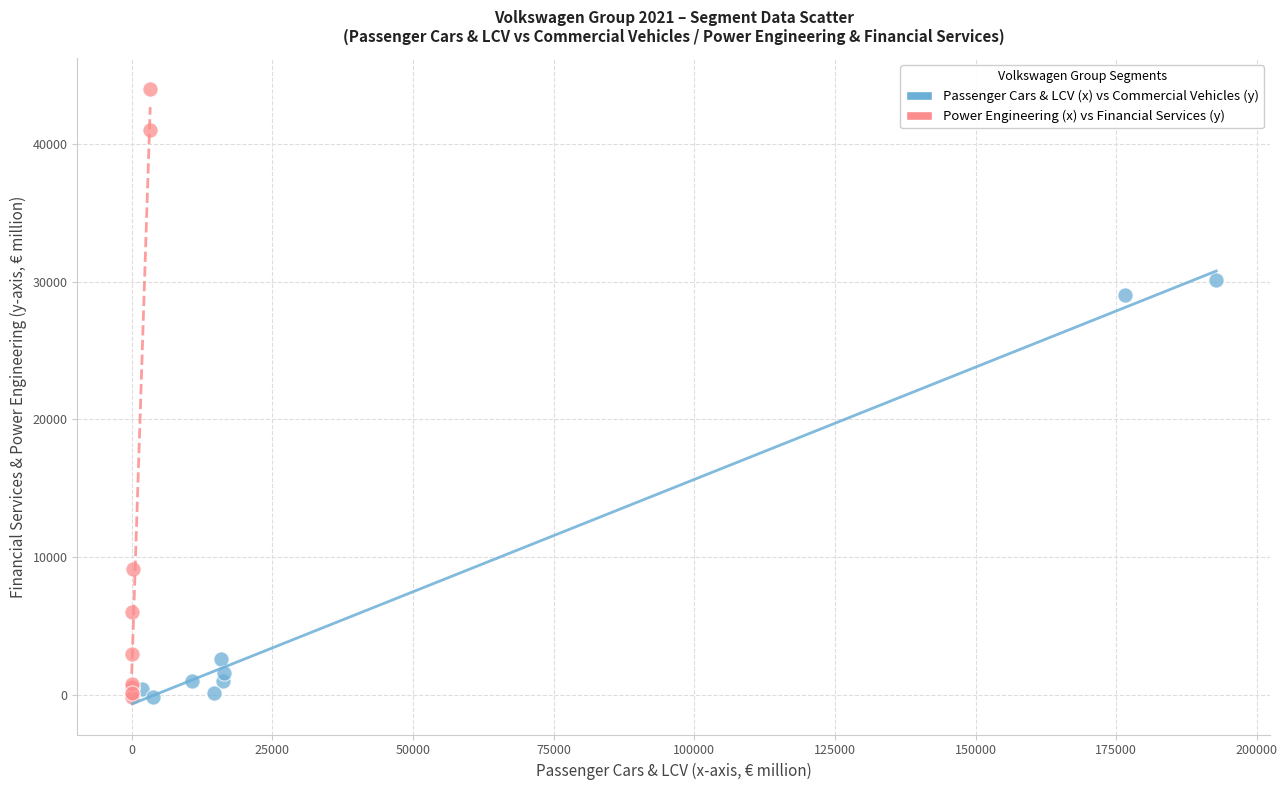

Which series has the largest Y range (max minus min)?

Power Engineering (x) vs Financial Services (y)